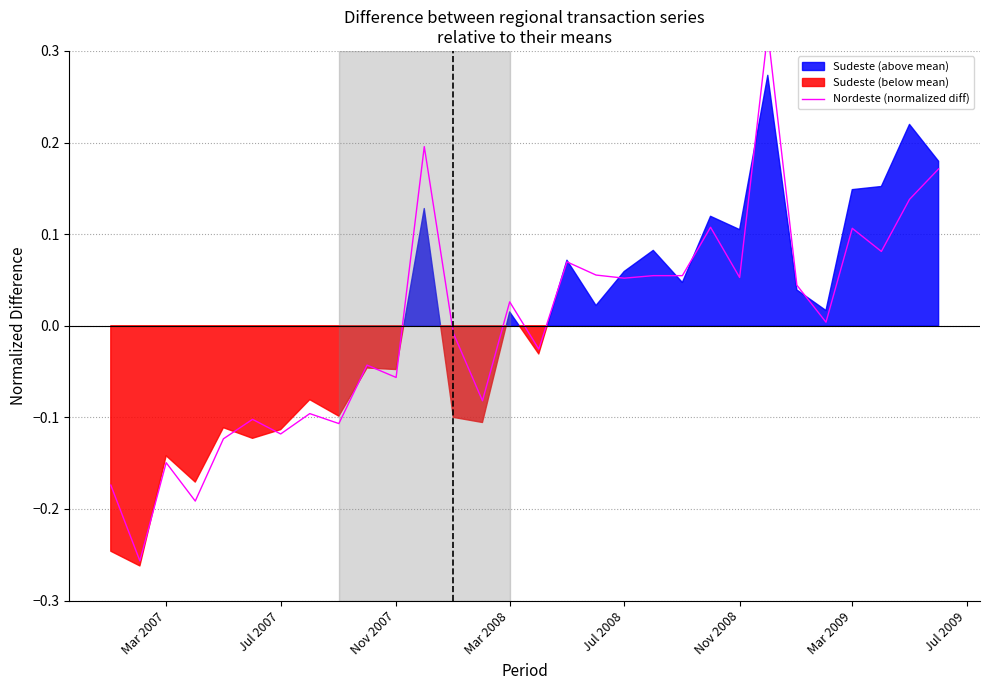

True or false: there are more than 0 points higher than both neighbors.

True